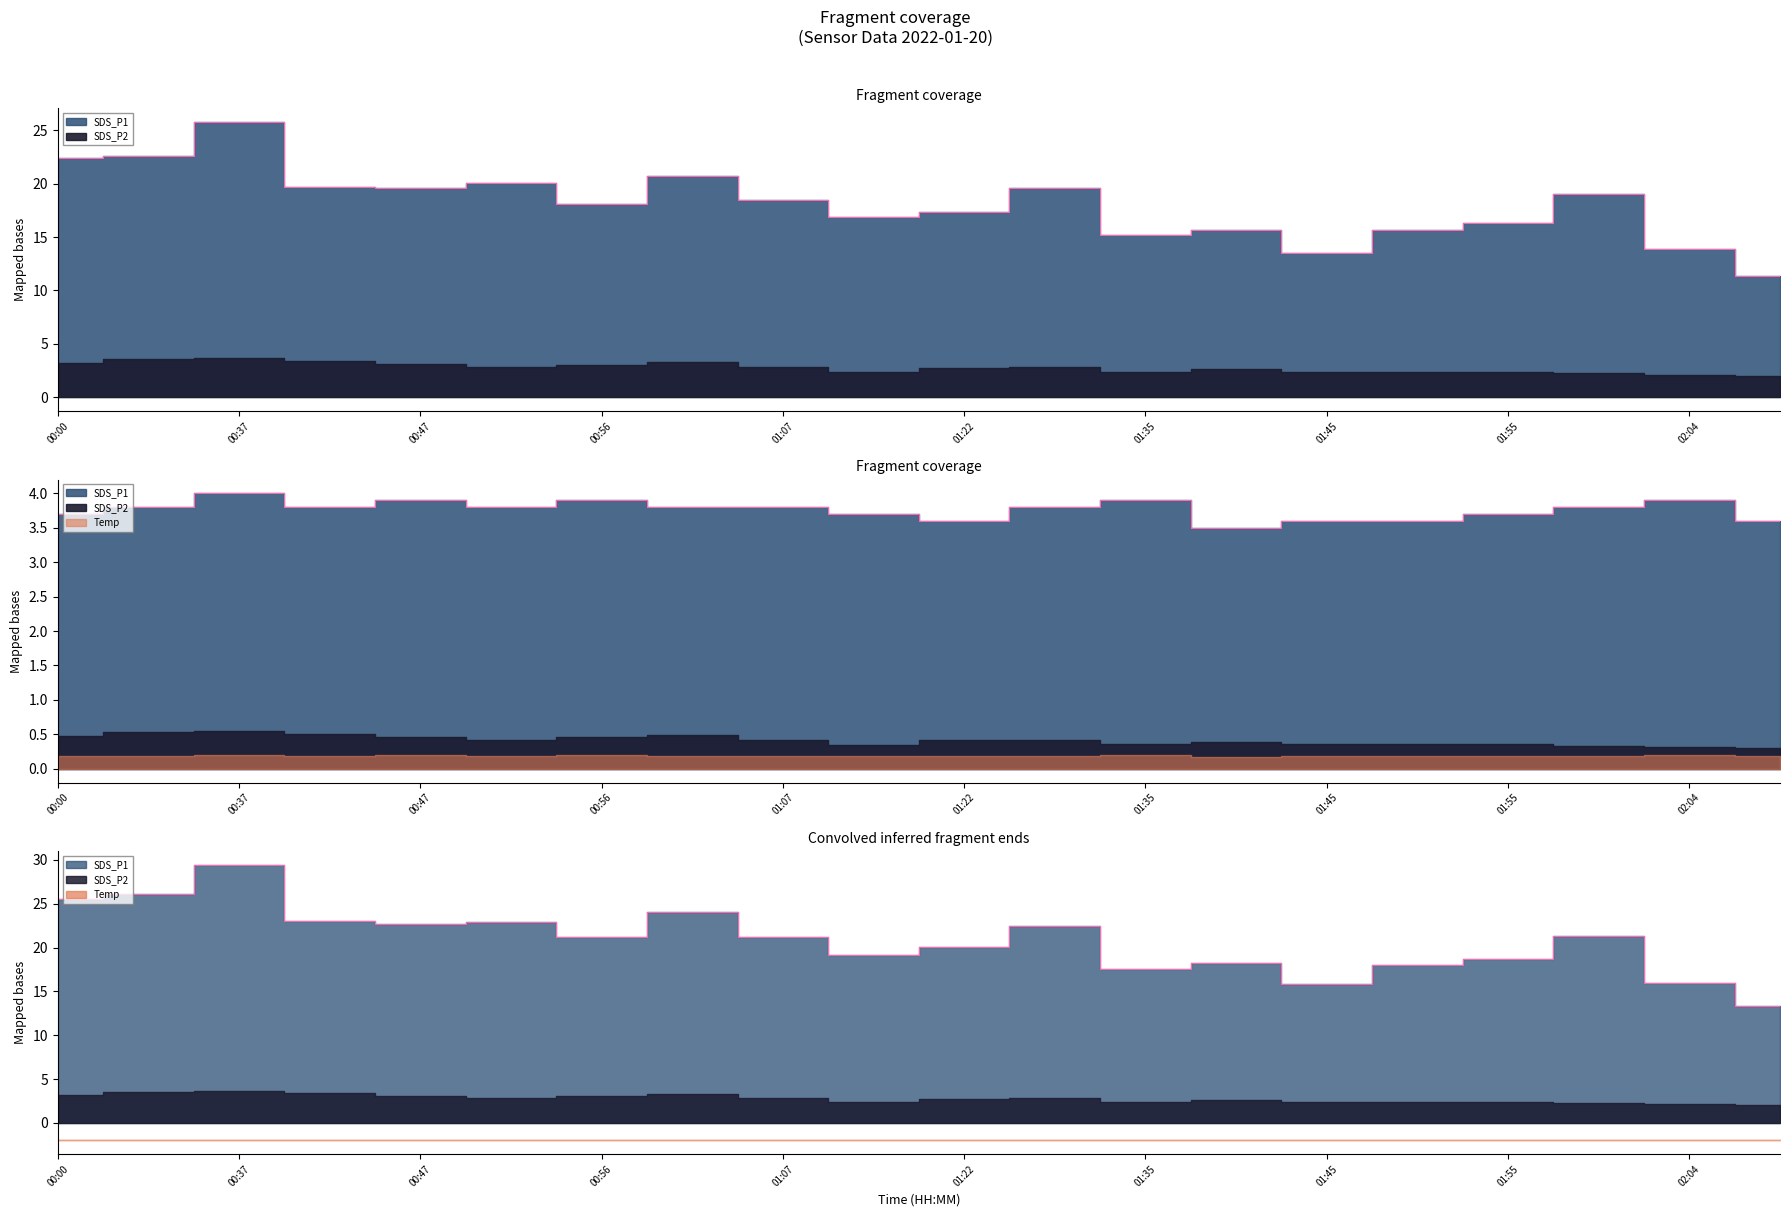

What is the value of the SDS_P1 point at the 11th from the left?

17.3